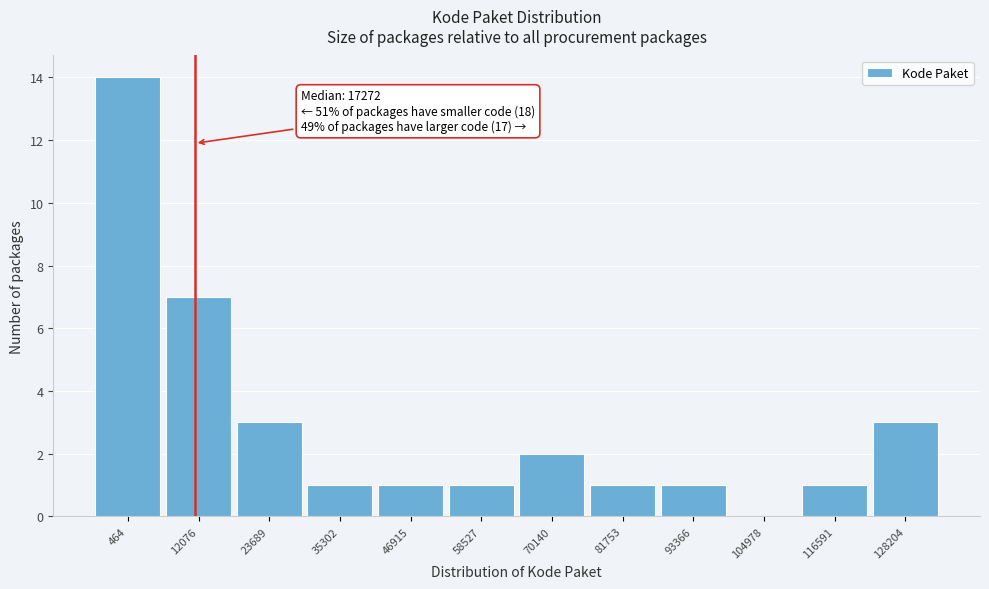

Reading left to right, transcribe all the data shown in this chart.

464=14	12076=7	23689=3	35302=1	46915=1	58527=1	70140=2	81753=1	93366=1	104978=0	116591=1	128204=3